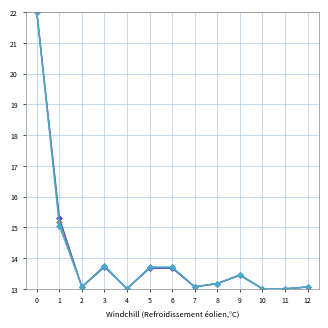

What is the total value across all series at 9?

40.4